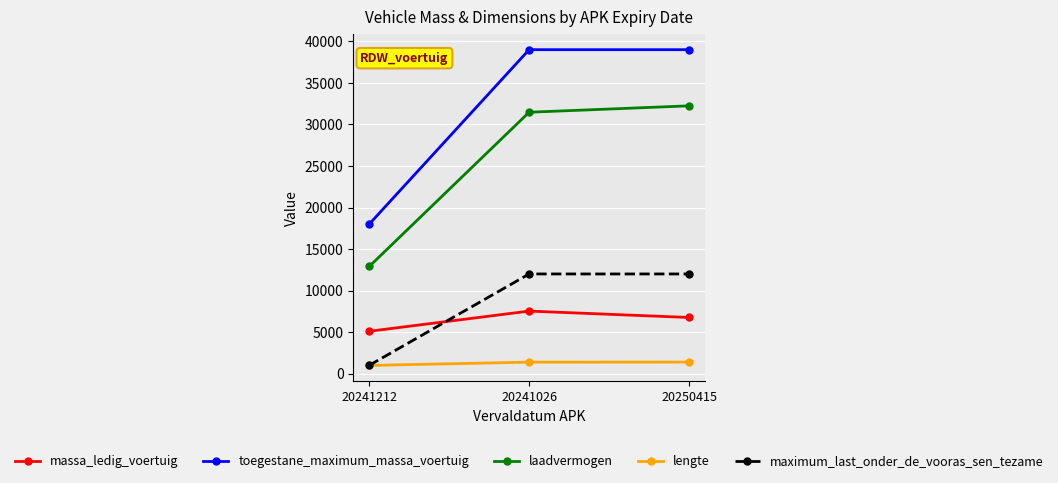

Is the value of toegestane_maximum_massa_voertuig at 20241026 greater than the value of laadvermogen at 20241026?

Yes